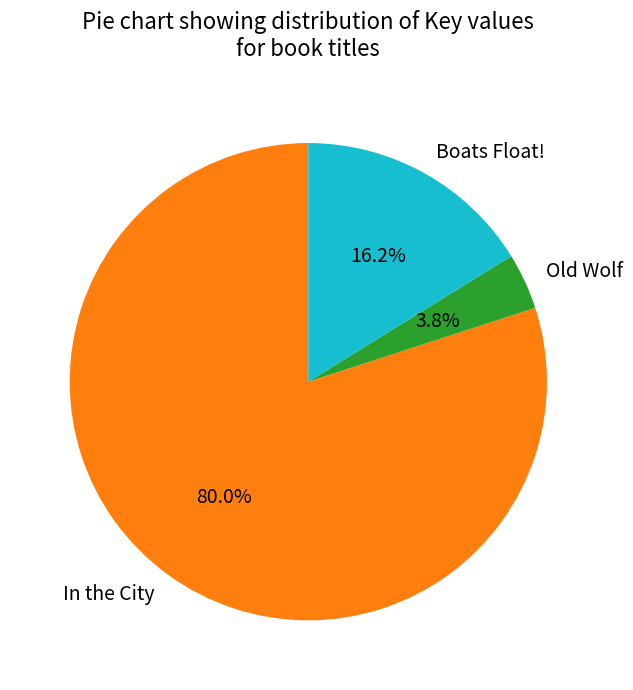

Is it true that In the City is 72% of the pie?

False